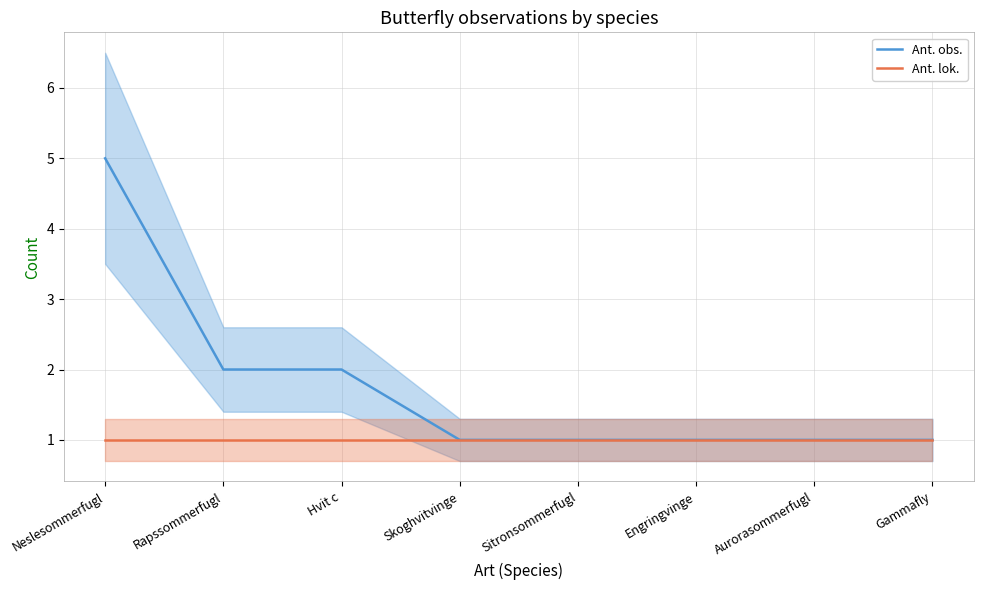

Reading left to right, what are all the values shown in this chart?

Ant. obs.: 5	2	2	1	1	1	1	1
Ant. lok.: 1	1	1	1	1	1	1	1